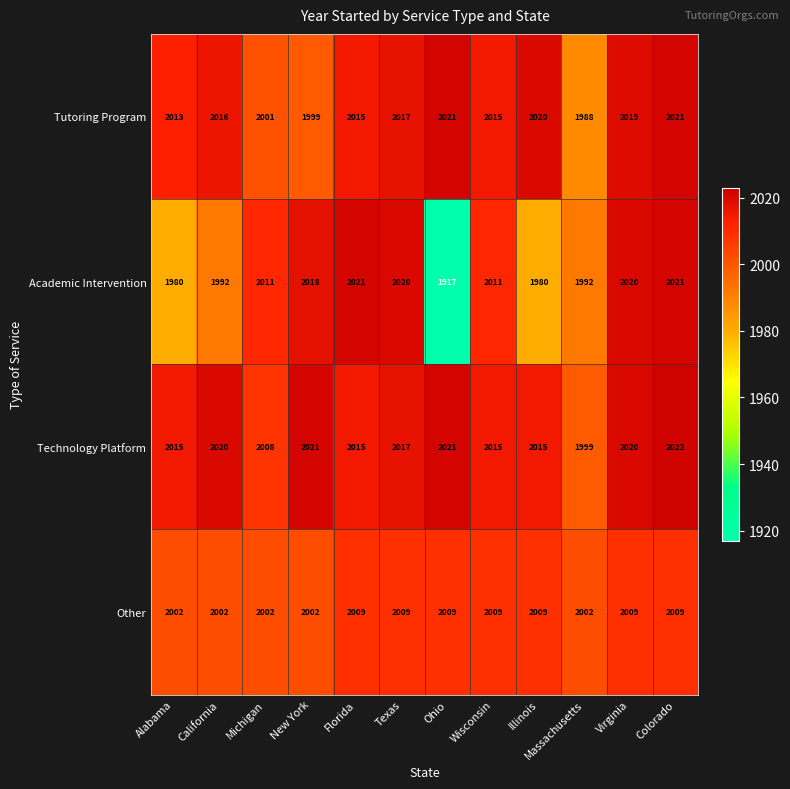

How many distinct data groups are displayed?

4